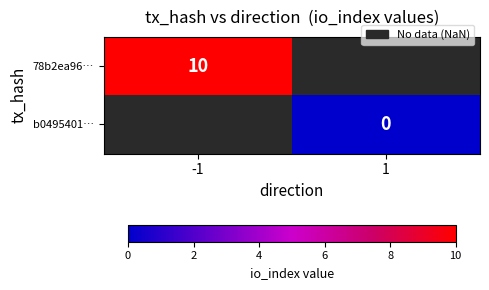

Is it true that 78b2ea96… equals 5 at -1?

False